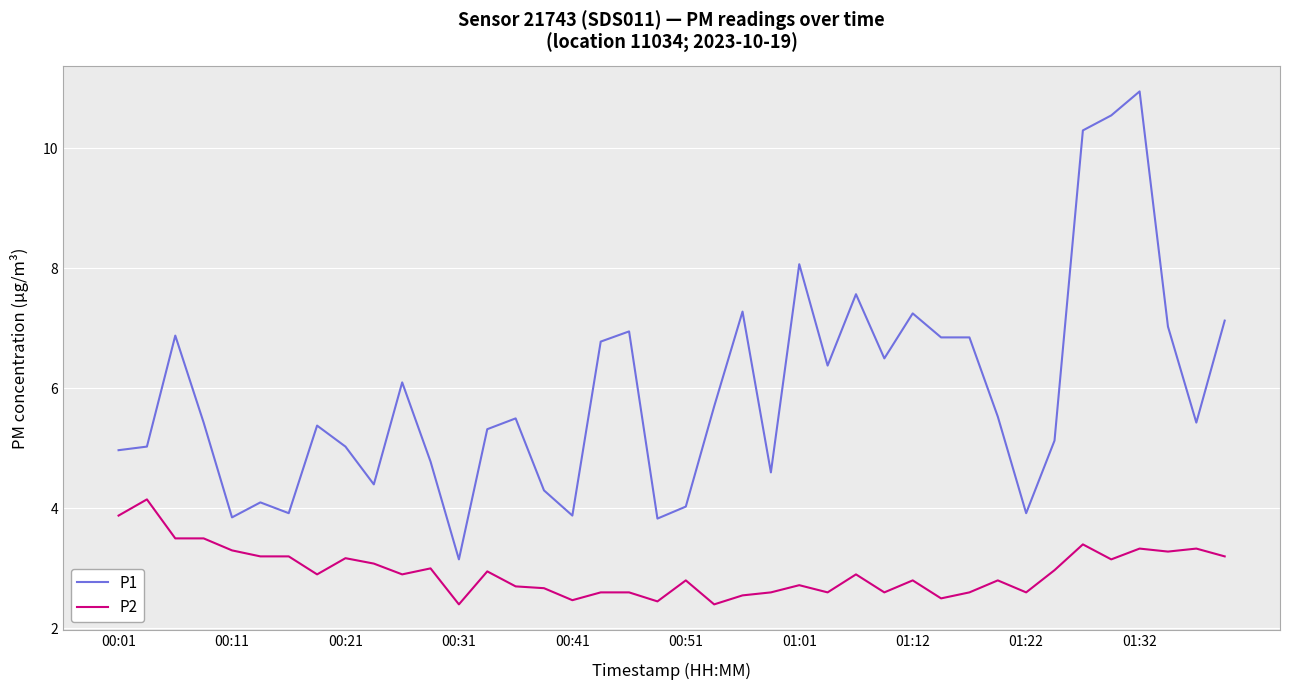

What are all the series names shown in the legend?

P1, P2